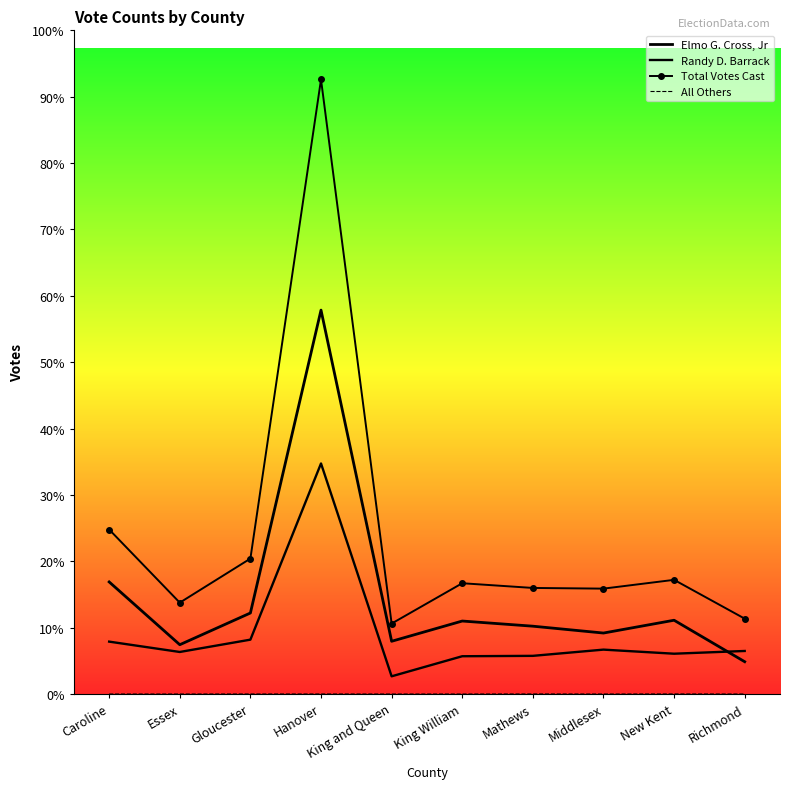

What is the difference between the highest and lowest values at Gloucester?

3912